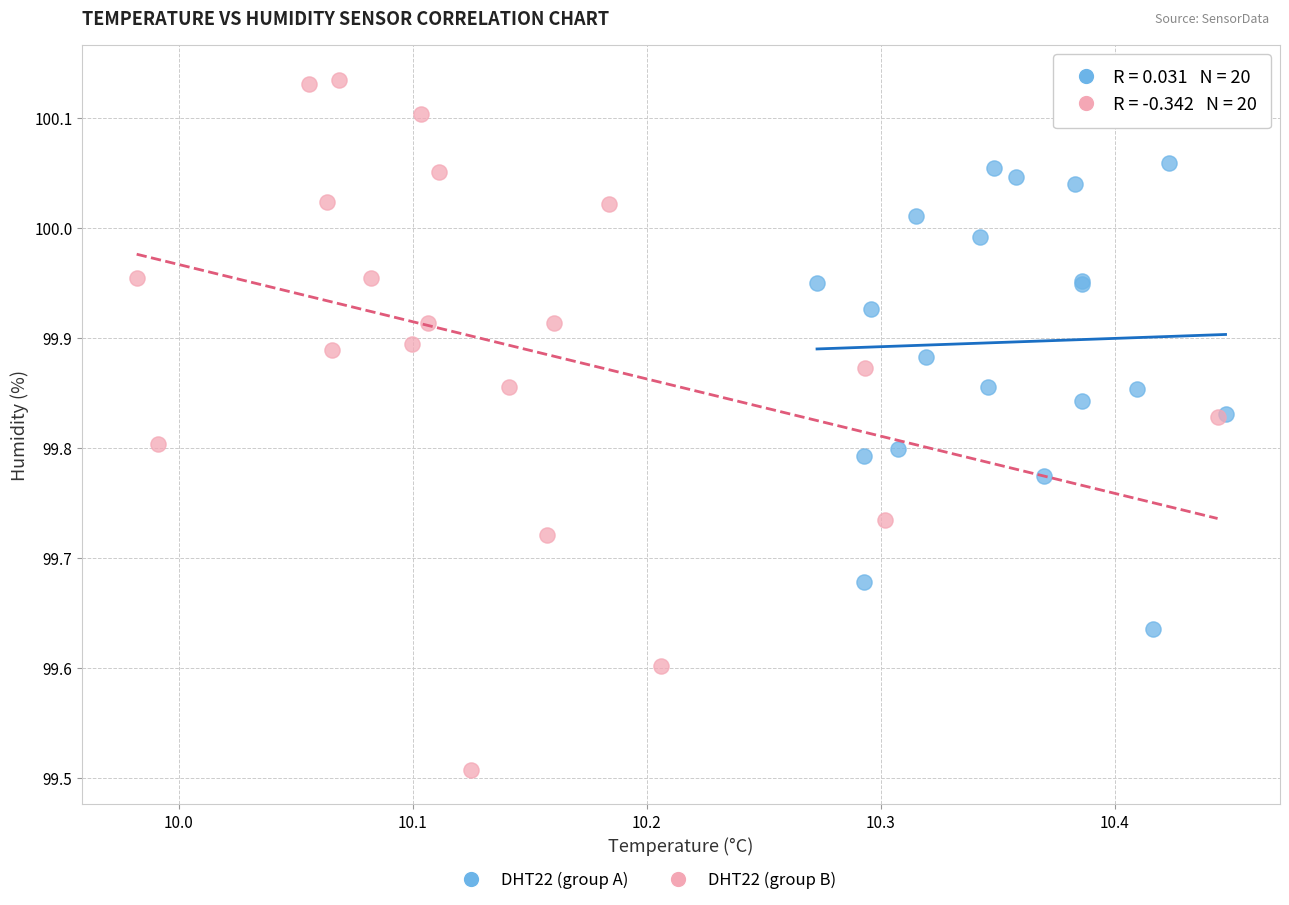

Which series contains the lowest Y value?

DHT22 (group B)